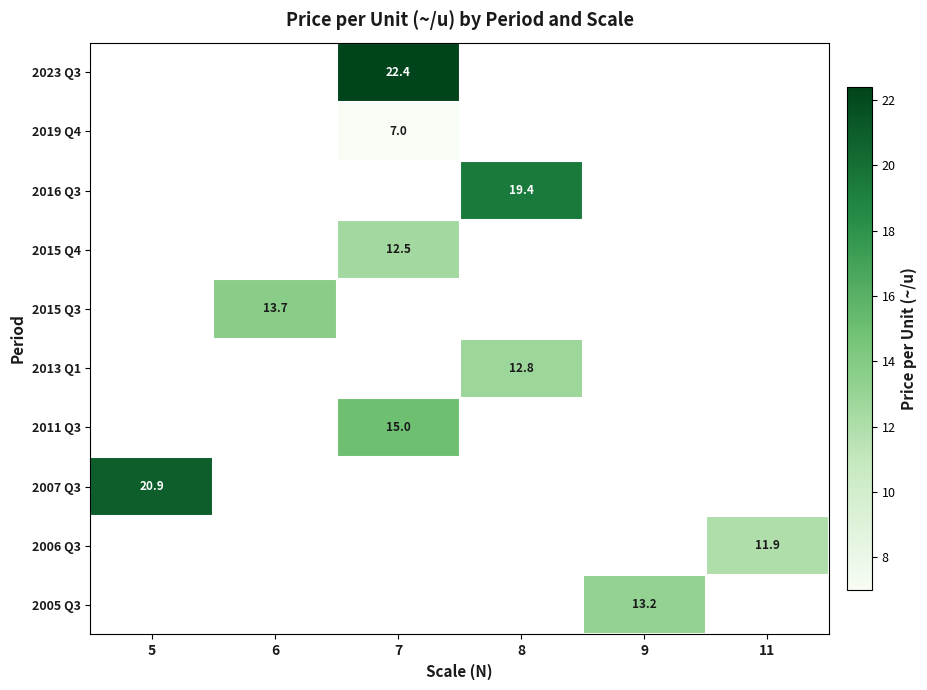

Between 8 and 7, which is larger?

7